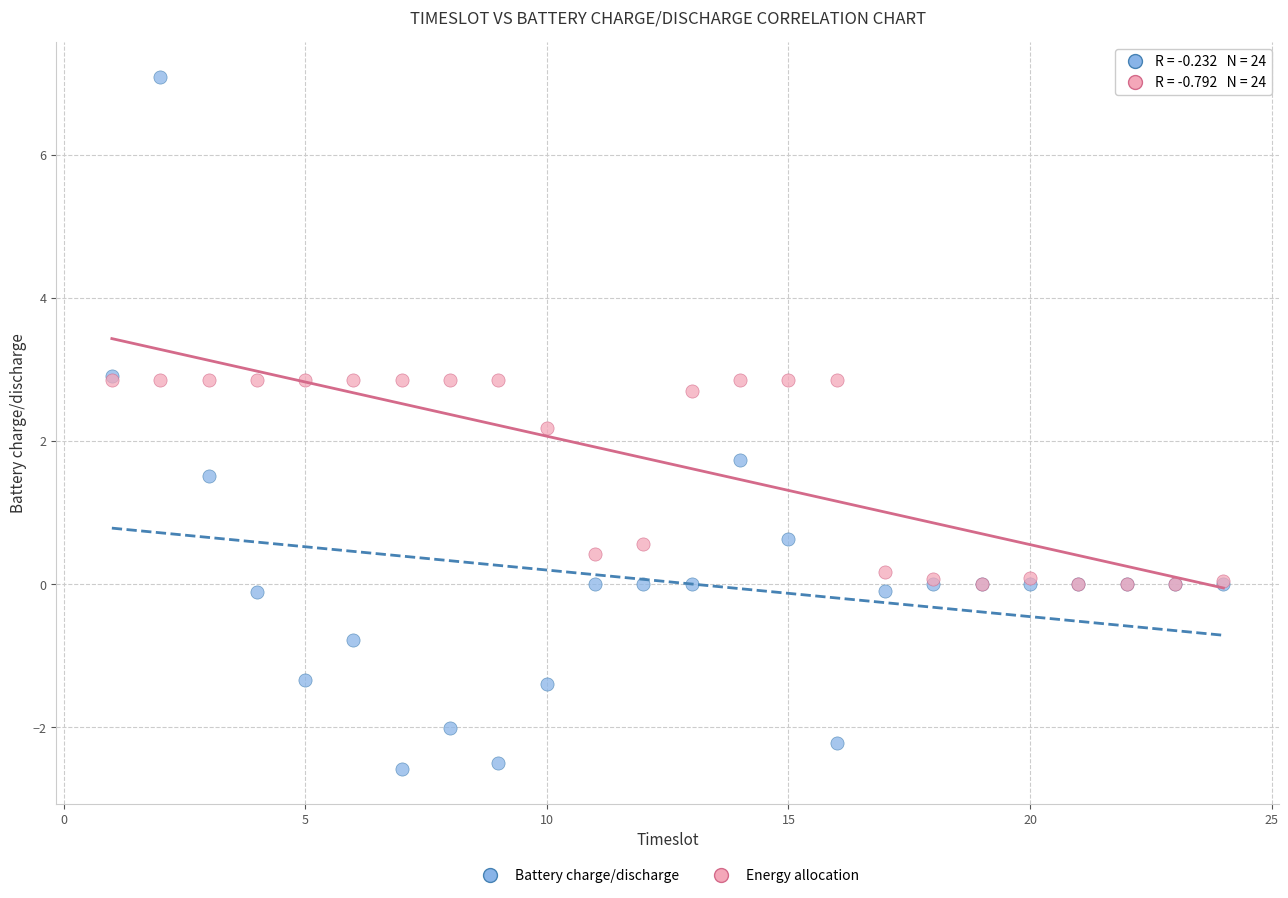

Which series contains the highest Y value?

Battery charge/discharge